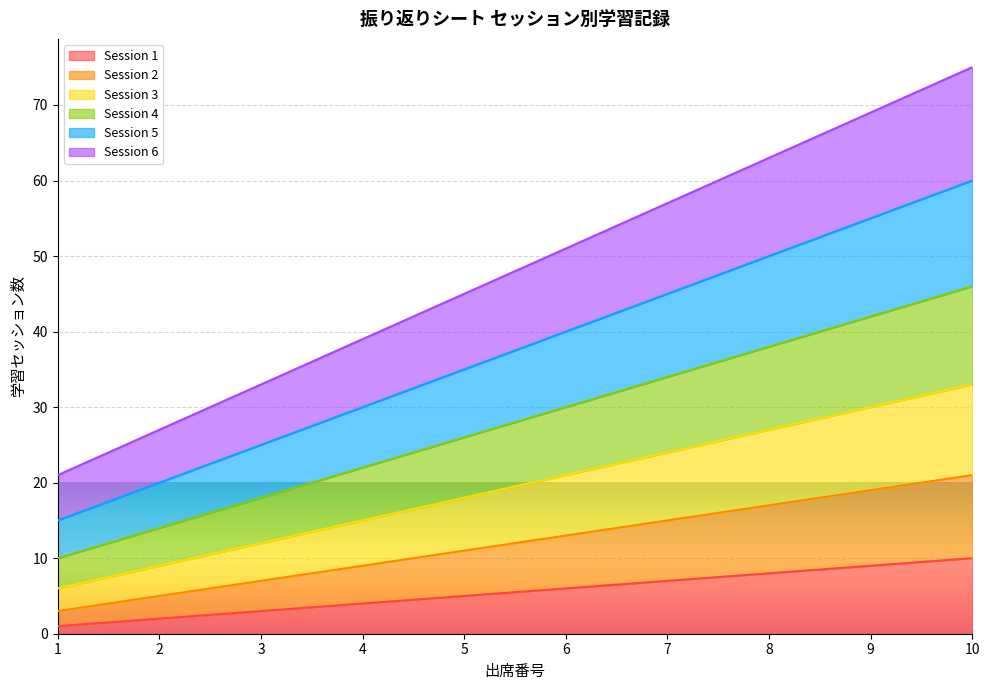

Which series has the widest spread of values?

Session 6